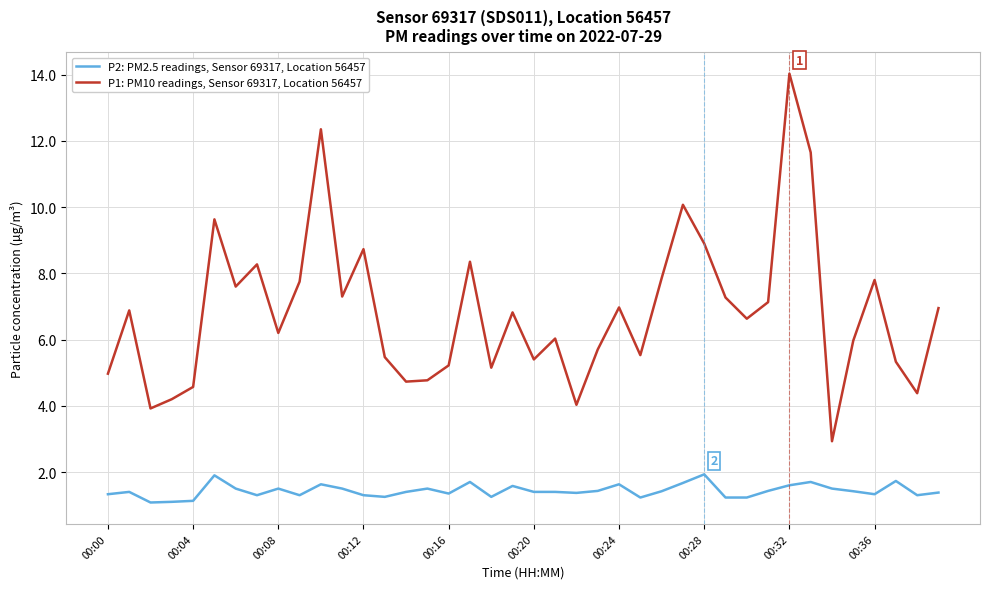

True or false: P2: PM2.5 readings, Sensor 69317, Location 56457 and P1: PM10 readings, Sensor 69317, Location 56457 cross at least once.

False